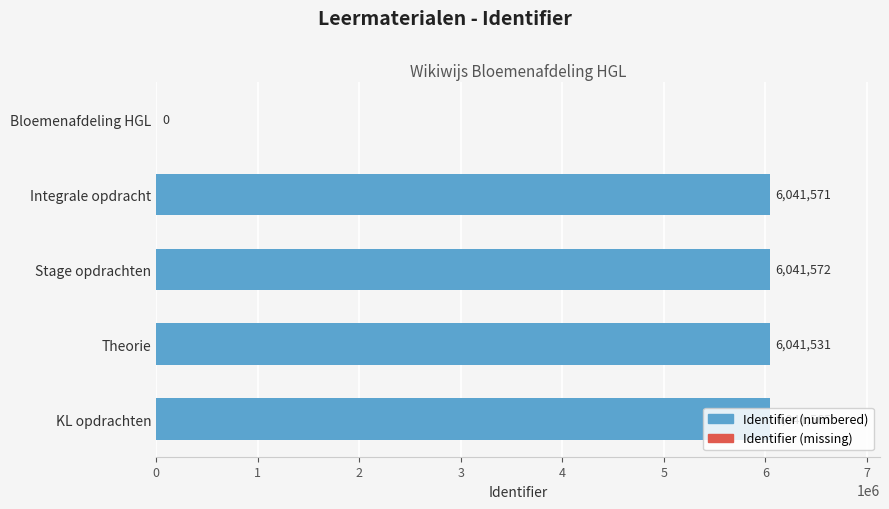

Where is the data nearest to the value 3020786?

Theorie